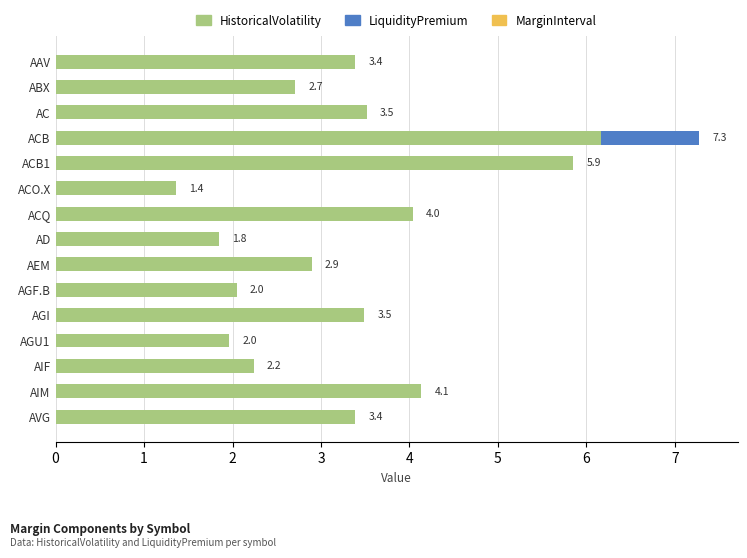

At which label is HistoricalVolatility closest to 3?

AEM